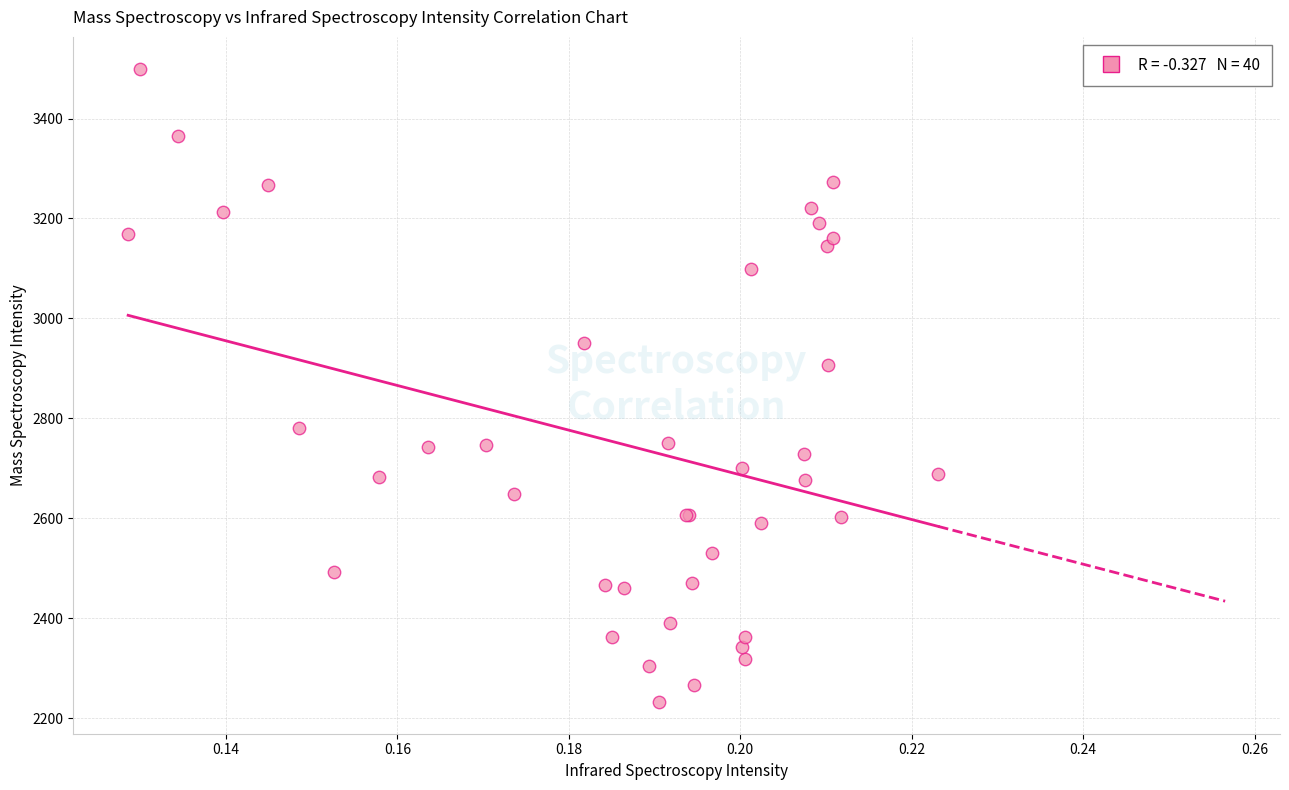

What Y value in the scatter plot is closest to 2866?

2907